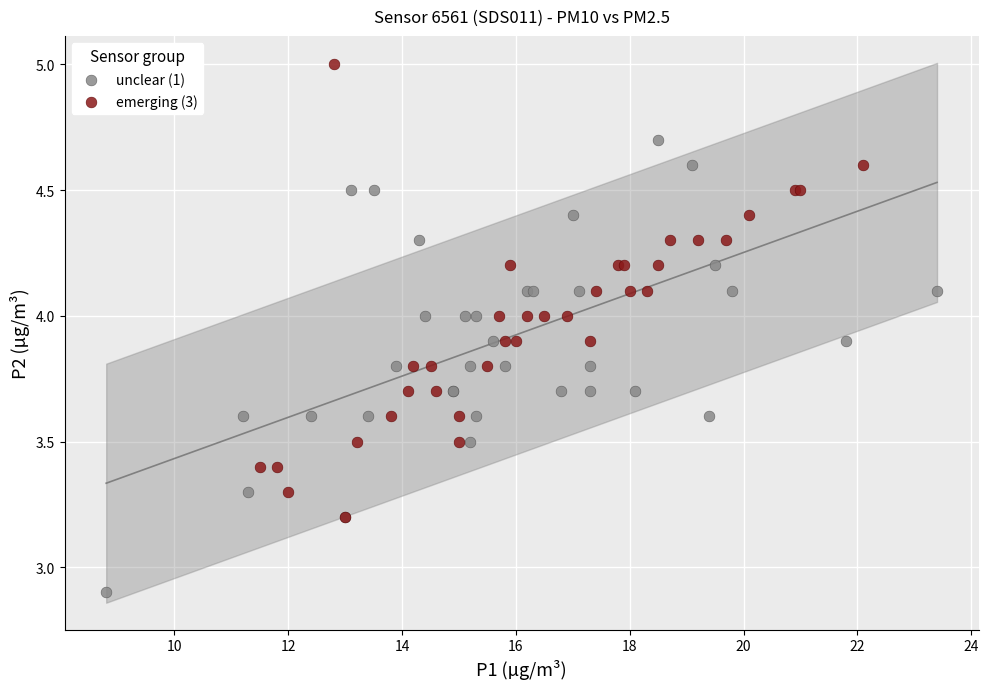

Which series reaches the maximum Y coordinate?

emerging (3)